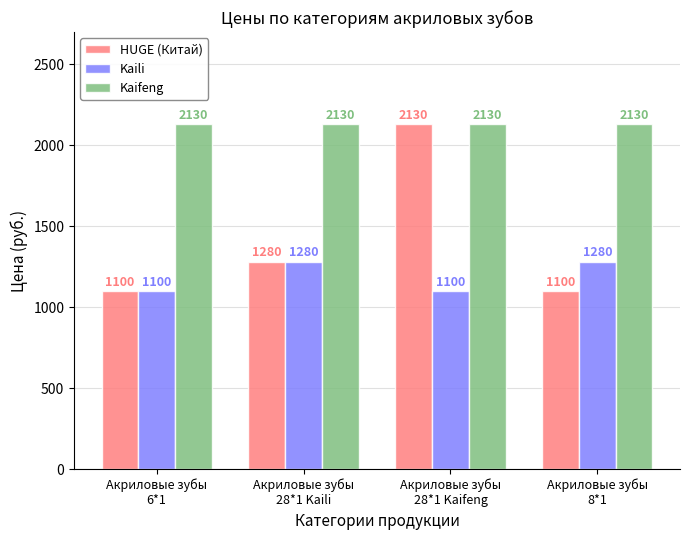

How many bars are there in total?

12